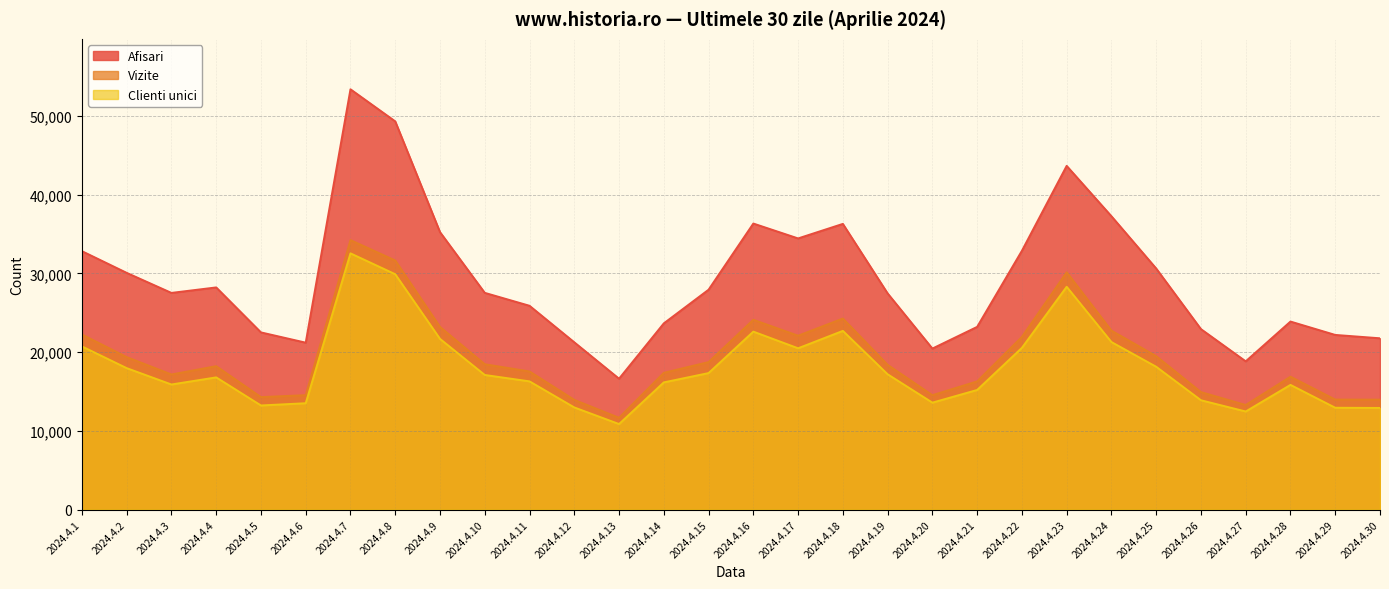

Does the chart display data point markers on the line(s)?

No